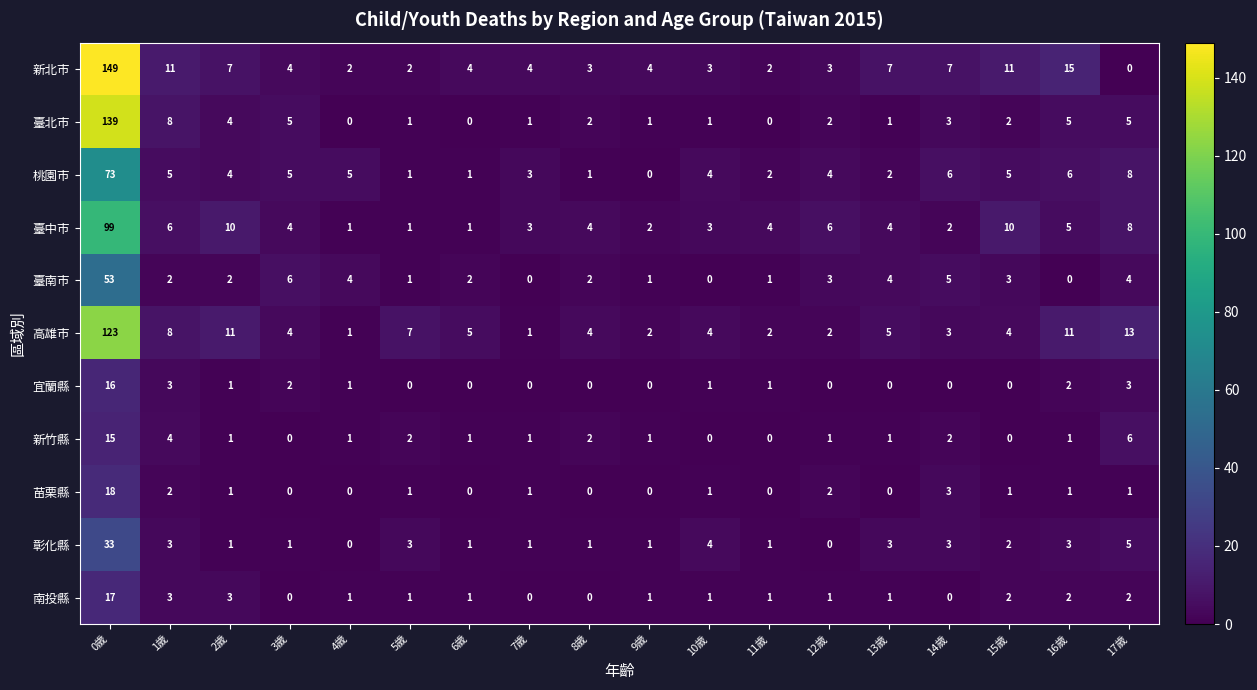

At which category does the chart reach its peak across all series?

0歲